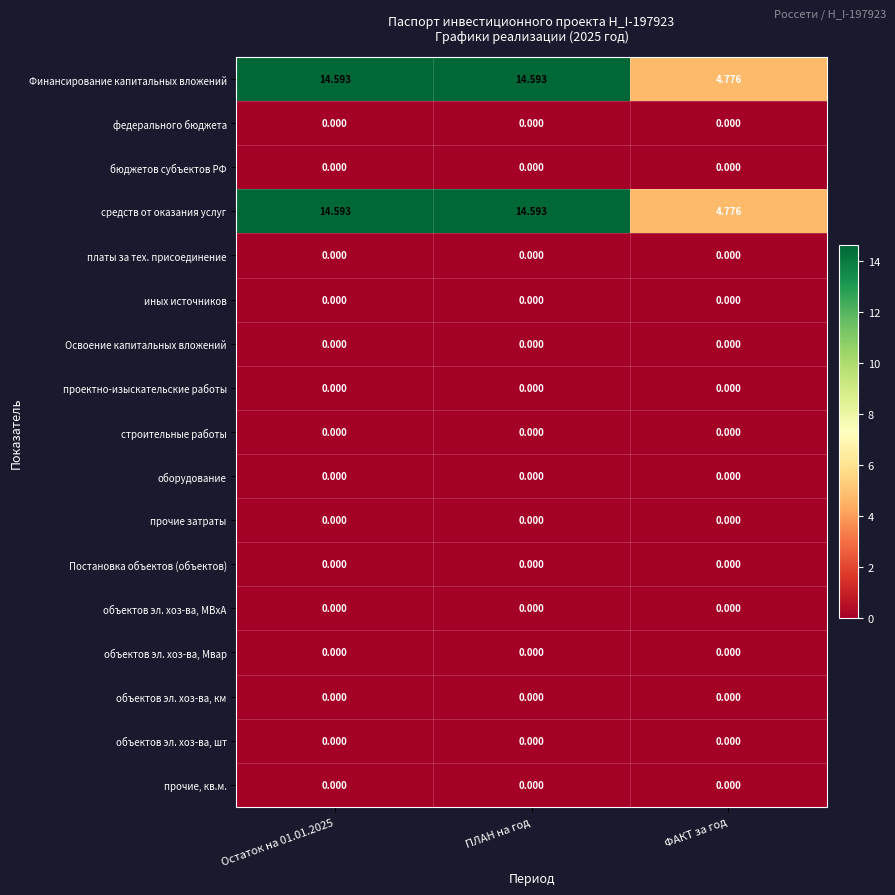

At which label is Финансирование капитальных вложений closest to 9?

ФАКТ за год